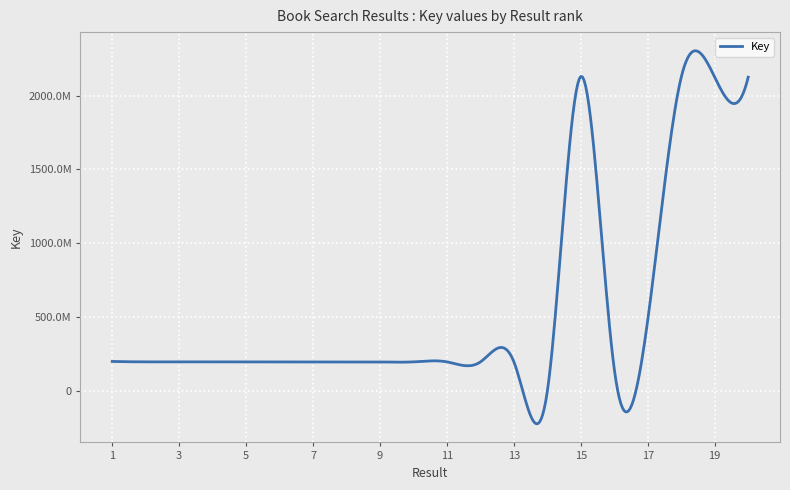

Is this an area chart (filled region under the line)?

No